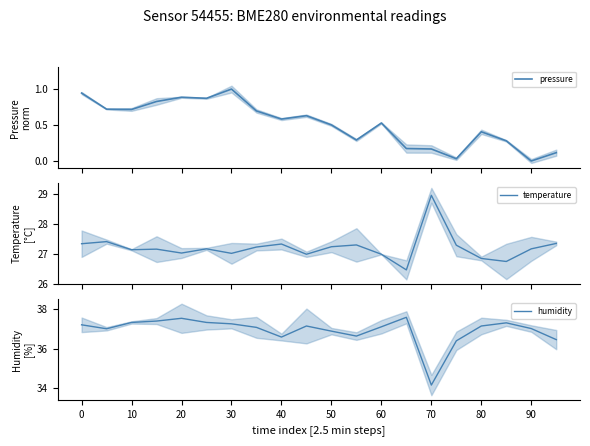

Reading left to right, list all the values displayed in this chart.

pressure: 0.9	0.7	0.7	0.8	0.9	0.9	1.0	0.7	0.6	0.6	0.5	0.3	0.5	0.2	0.2	0.0	0.4	0.3	0.0	0.1
temperature: 27.3	27.4	27.1	27.1	27.0	27.2	27.0	27.2	27.3	27.0	27.2	27.3	27.0	26.5	28.9	27.3	26.8	26.7	27.2	27.3
humidity: 37.2	37.0	37.3	37.4	37.5	37.3	37.2	37.1	36.6	37.1	36.9	36.6	37.1	37.6	34.1	36.4	37.1	37.3	37.0	36.5